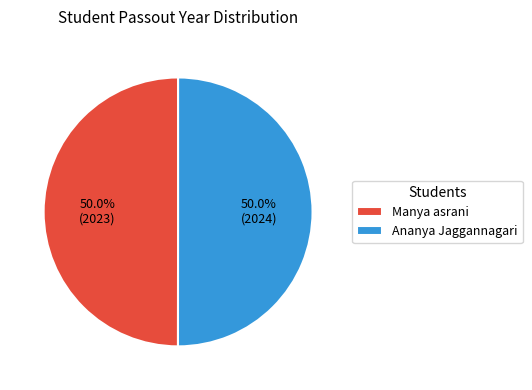

Approximately how many times larger is the value at Ananya Jaggannagari compared to Manya asrani?

1.0